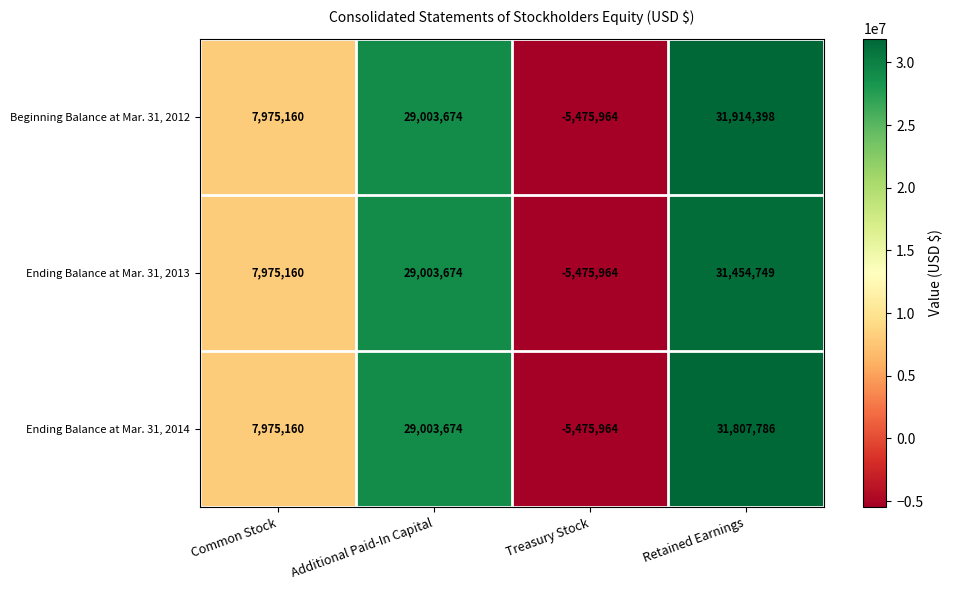

Rank the series by their average value, from lowest to highest.

Ending Balance at Mar. 31, 2013, Ending Balance at Mar. 31, 2014, Beginning Balance at Mar. 31, 2012